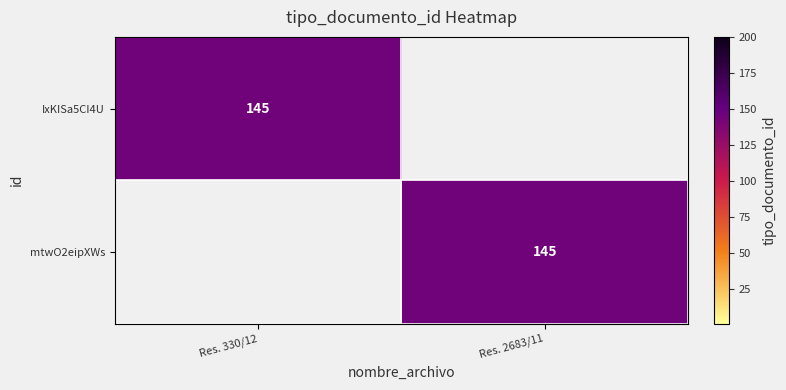

The IxKISa5CI4U series shows 43 at Res. 330/12. True or false?

False